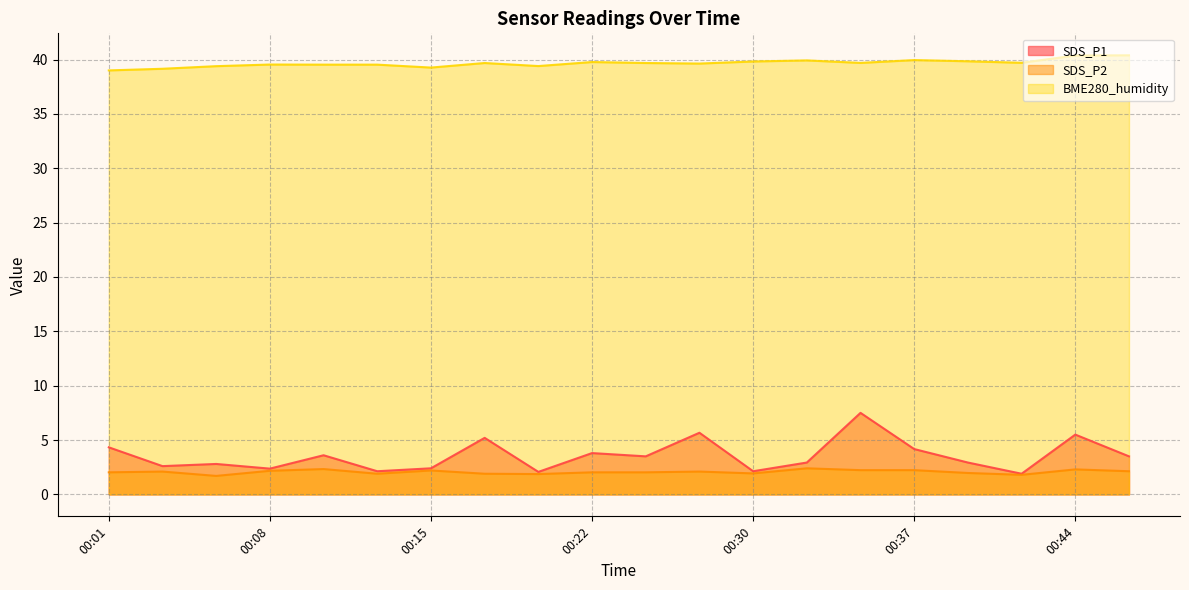

Is the value of SDS_P1 at 00:25 greater than the value of BME280_humidity at 00:47?

No